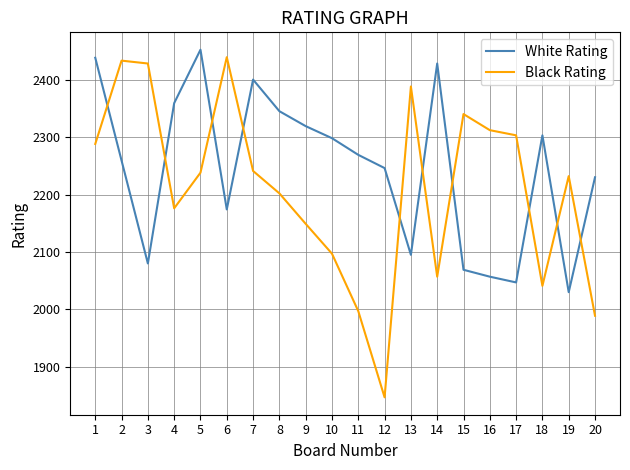

Which series changed the most between 10 and 13?

Black Rating